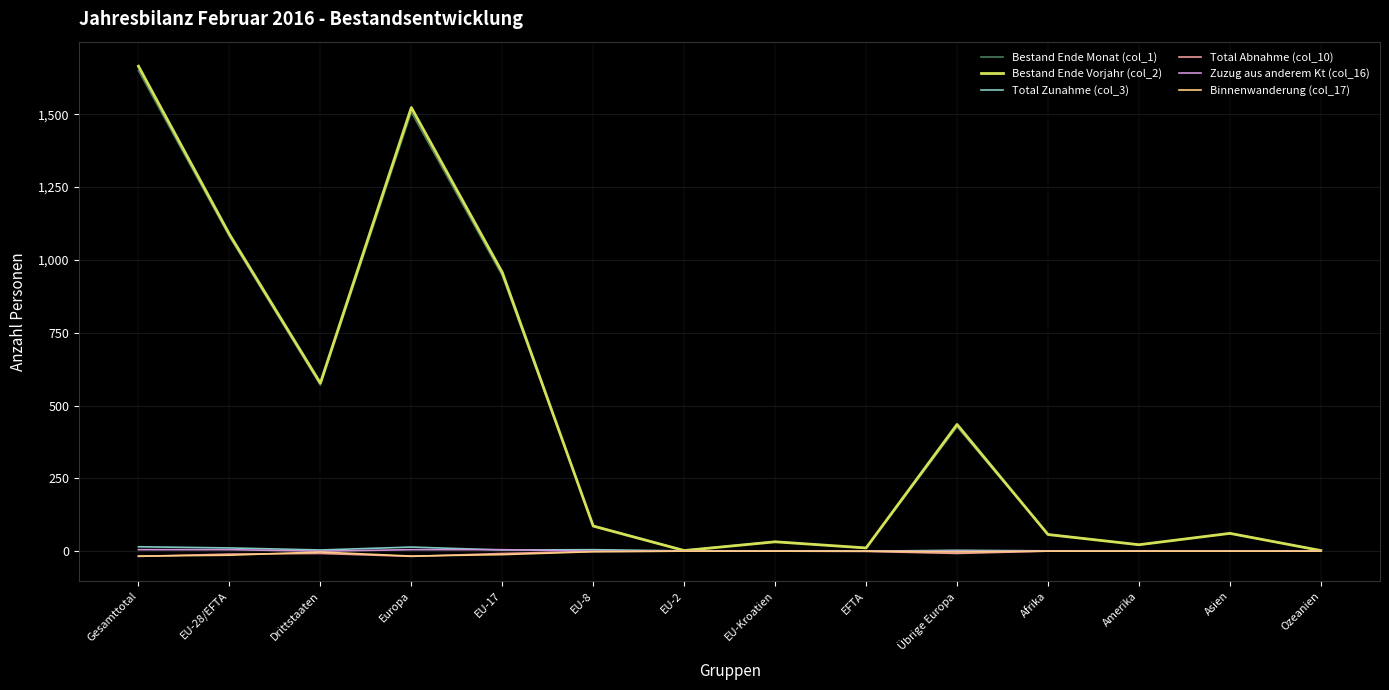

At which category does the chart reach its peak across all series?

Gesamttotal